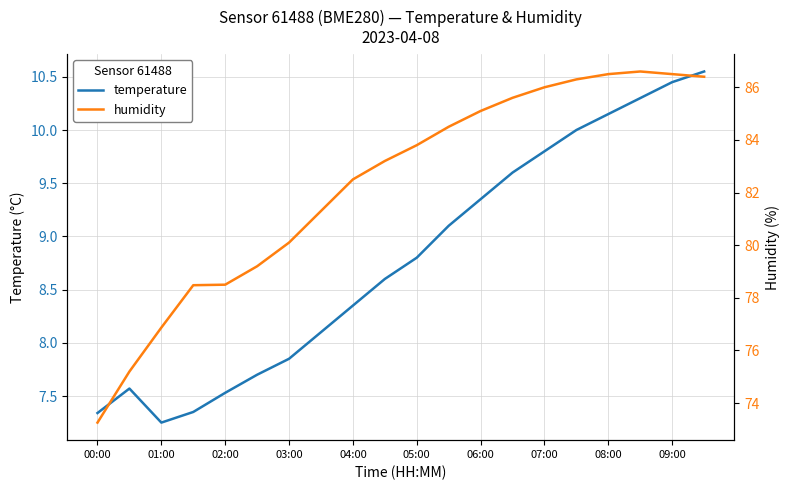

The temperature series shows 16.8 at 06:00. True or false?

False